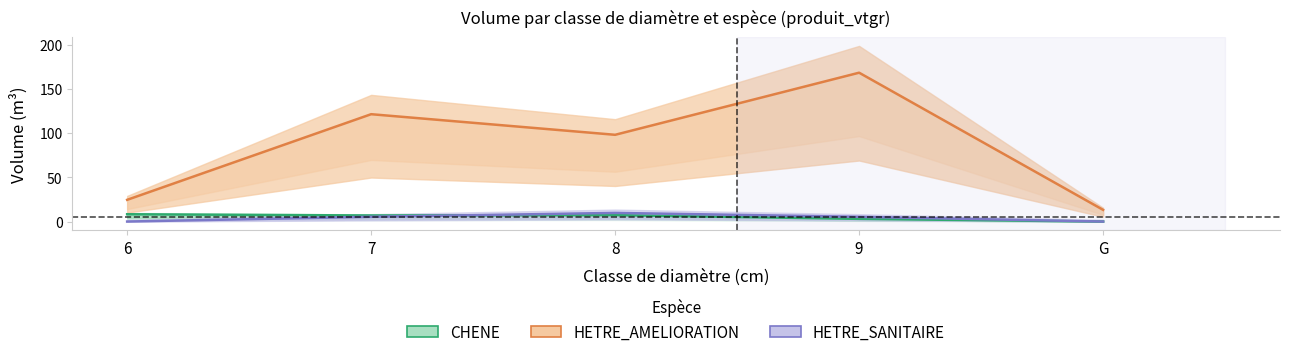

Between 9 and G, which is larger?

9